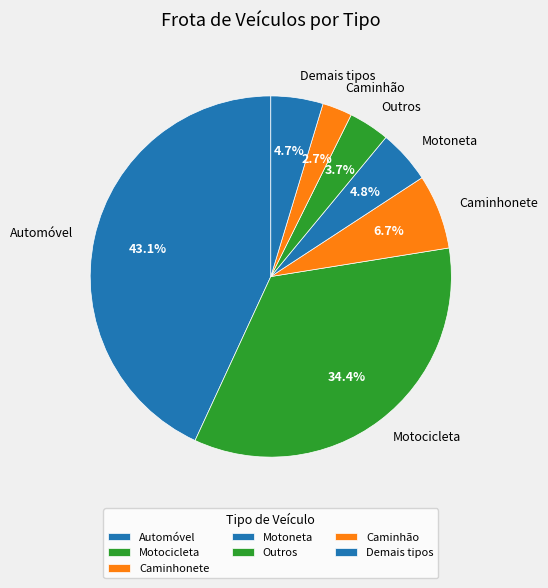

Does Motocicleta represent more than half of the total?

No